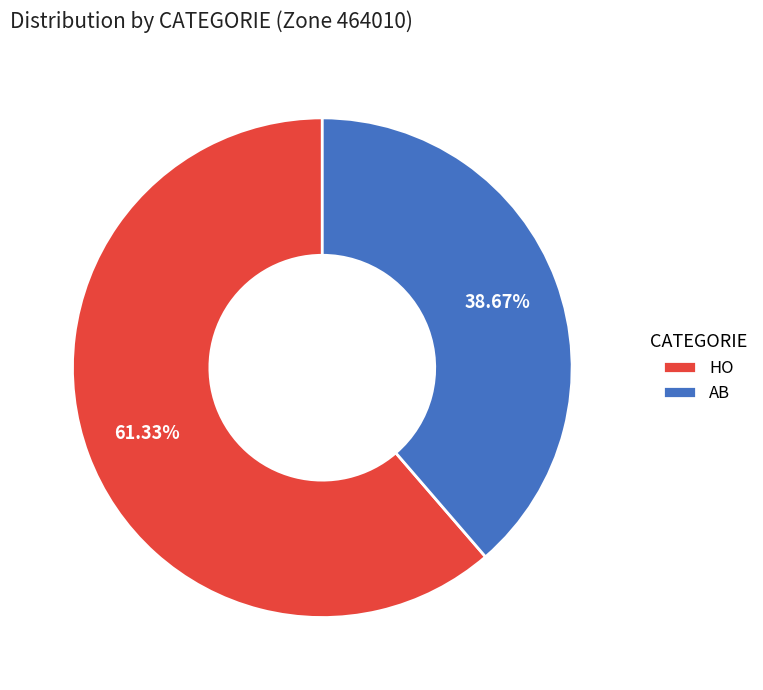

Which category has the biggest portion of the pie?

HO